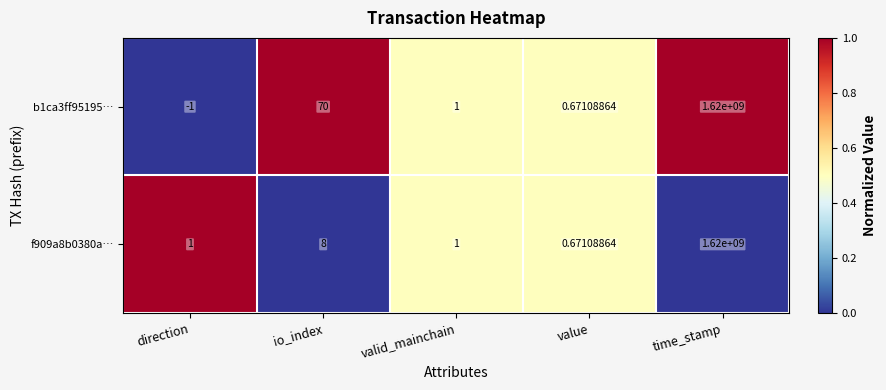

Which label corresponds to the smallest value in the chart?

direction